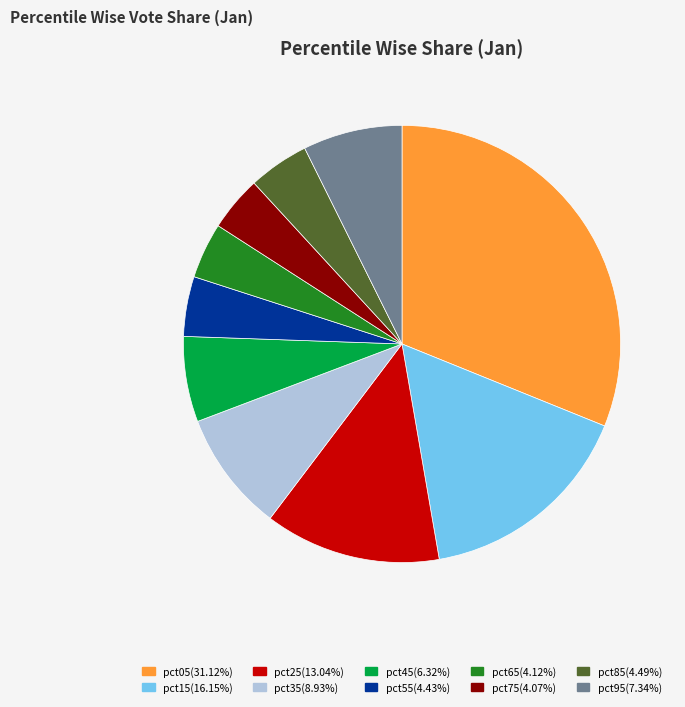

Does pct95 account for over 50% of the chart?

No